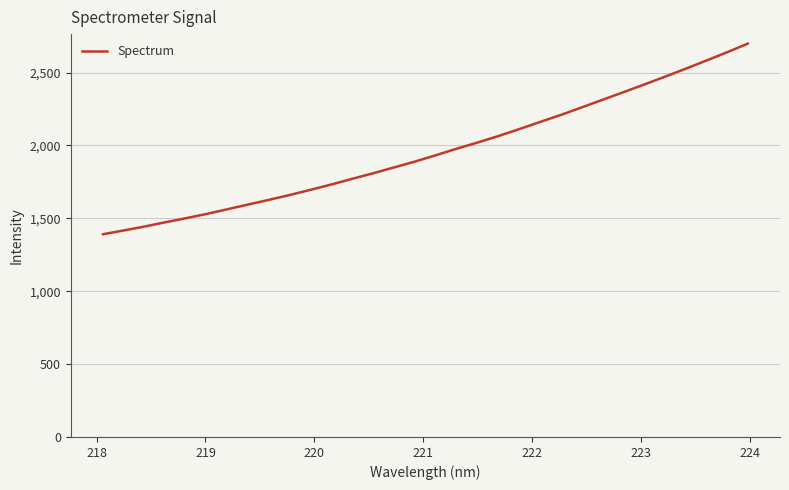

Reading left to right, transcribe all the data shown in this chart.

1390.8	1416.7	1443.8	1472.9	1501.1	1530.6	1562.8	1595.4	1627.5	1660.9	1696.5	1733.0	1771.9	1809.8	1849.7	1889.6	1933.1	1977.6	2019.6	2064.1	2111.7	2160.6	2208.7	2260.3	2312.2	2364.5	2416.8	2470.3	2525.3	2581.5	2638.7	2698.0